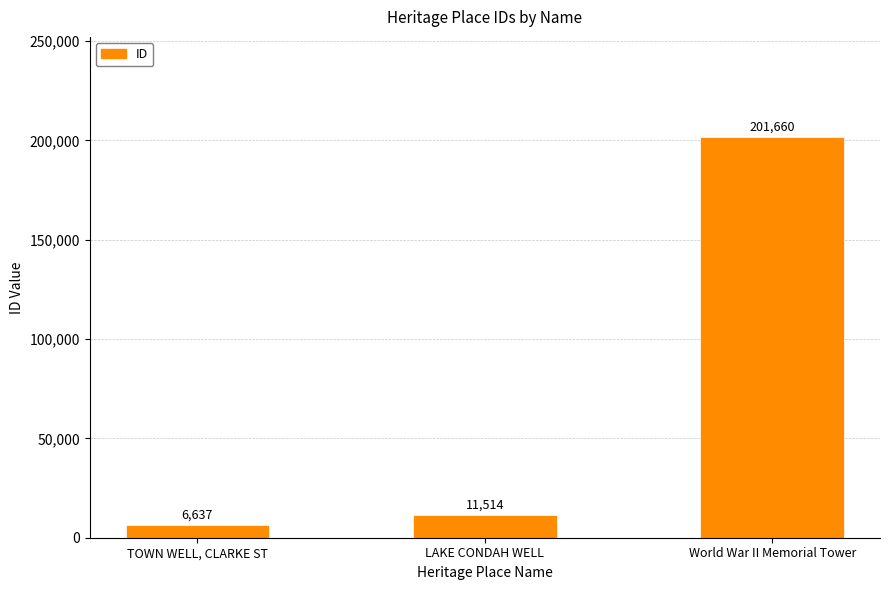

What is the label of the 3rd bar from the right?

TOWN WELL, CLARKE ST